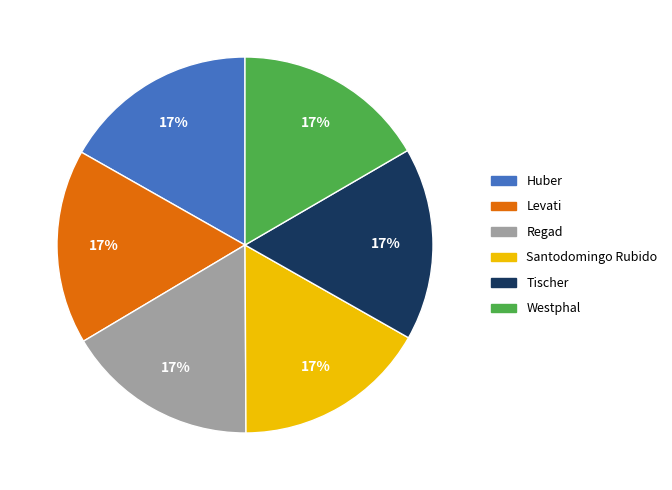

Is it true that Santodomingo Rubido is 17% of the pie?

True